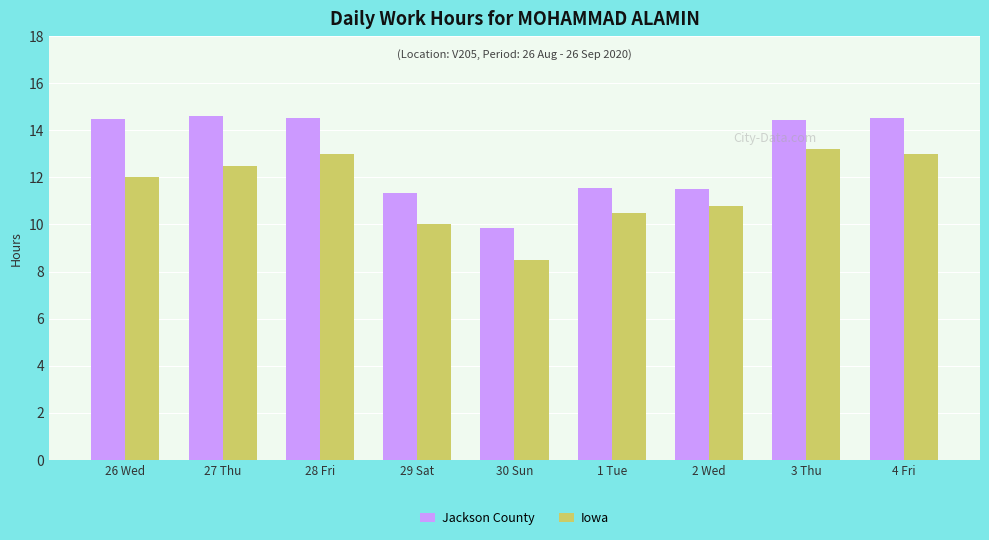

How many bars are there in total?

18